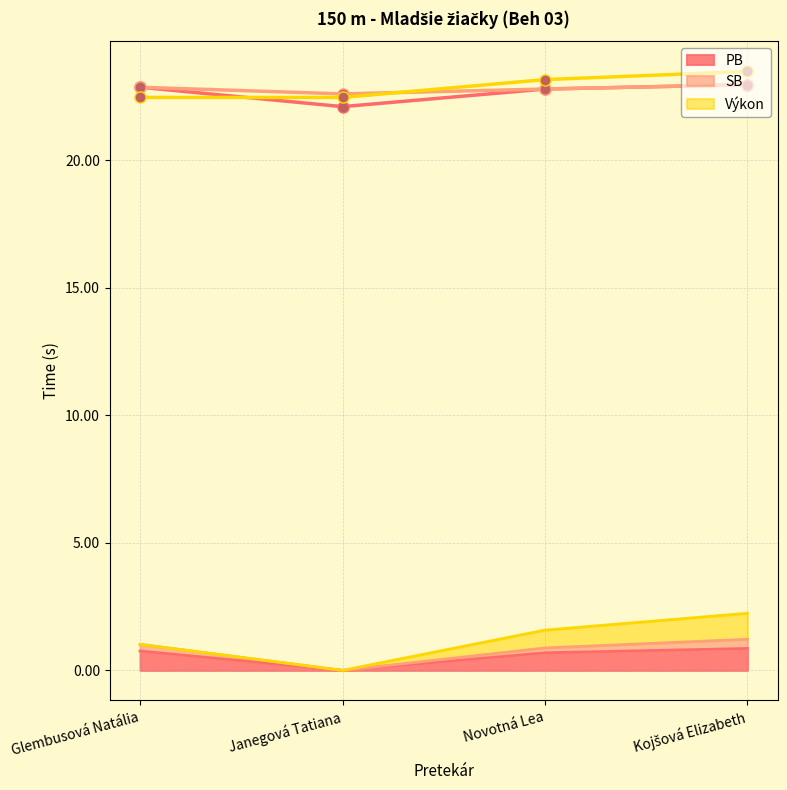

True or false: Výkon has a value of 22.5 at Glembusová Natália.

True